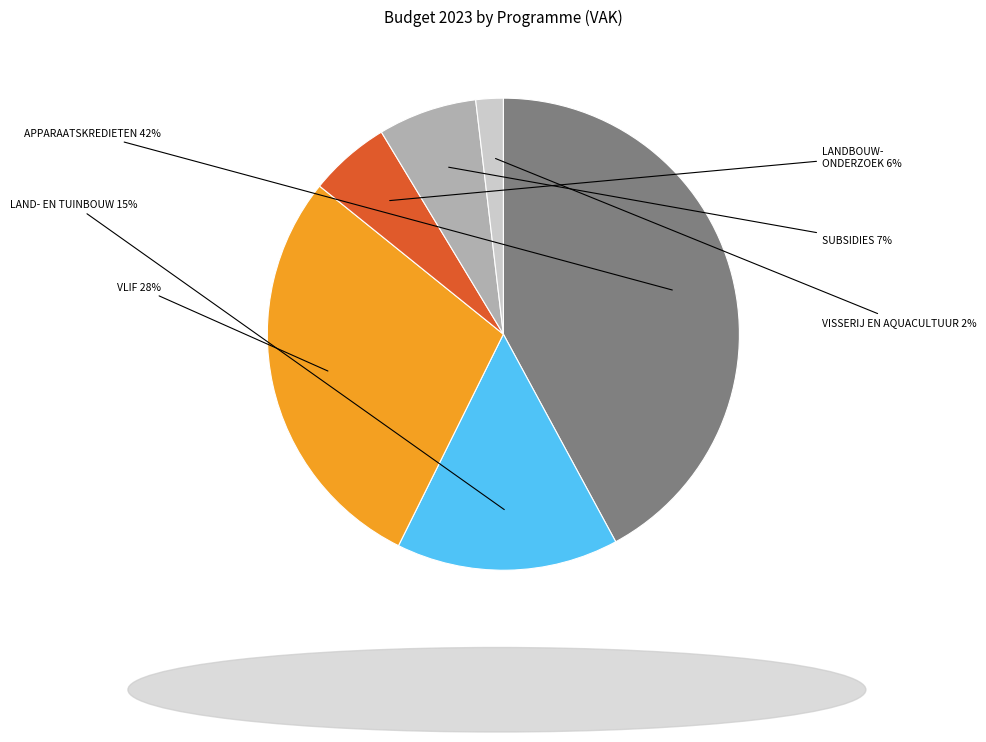

Is there any slice that represents more than half of the pie?

No